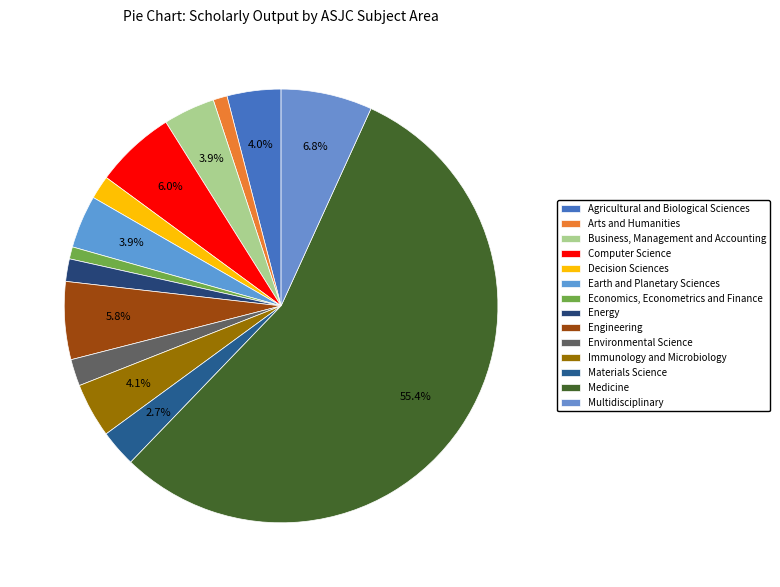

Count the number of slices in the pie.

14